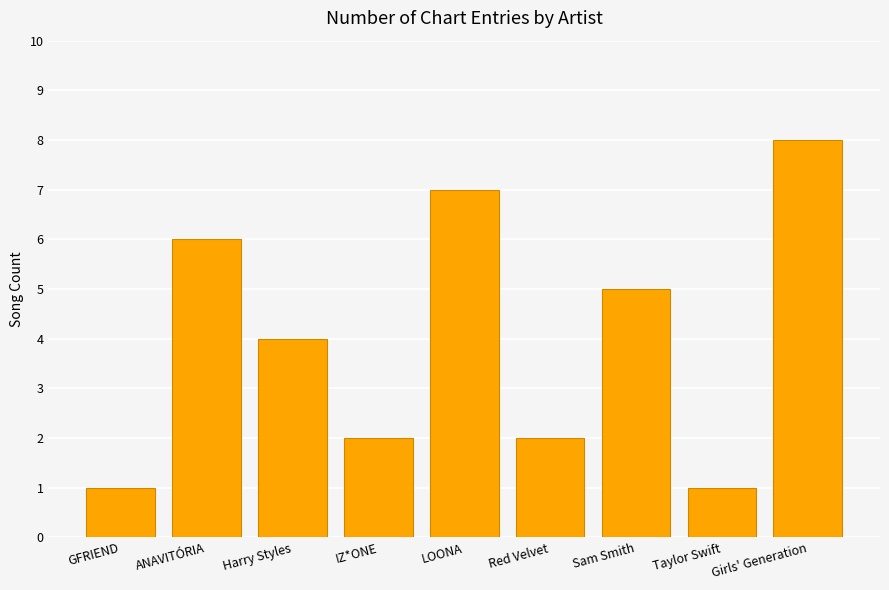

How many distinct data groups are displayed?

1